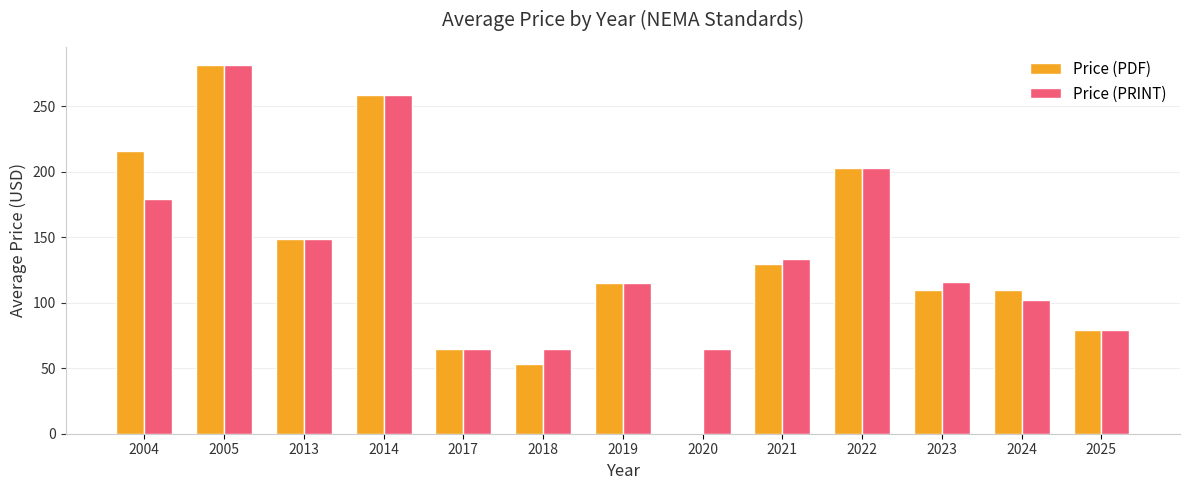

How many data points does each series have?

13